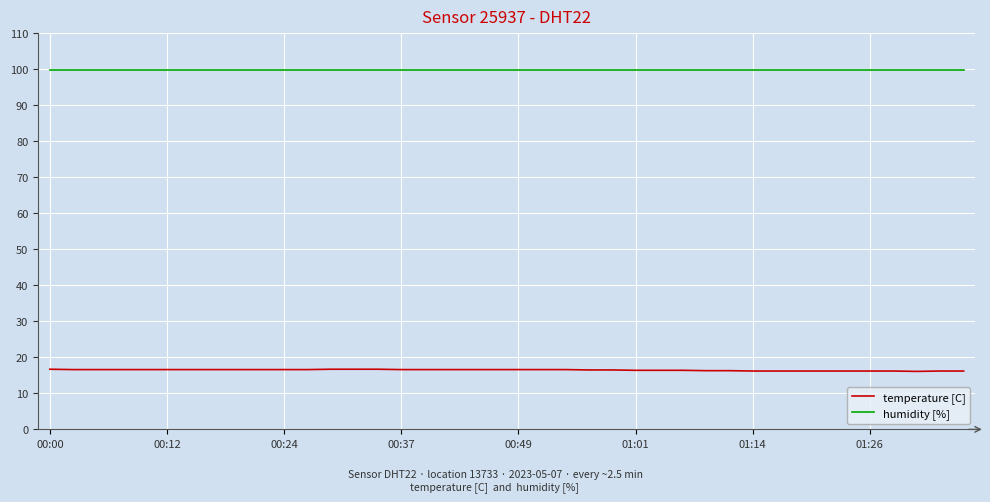

How many lines are shown in the chart?

2